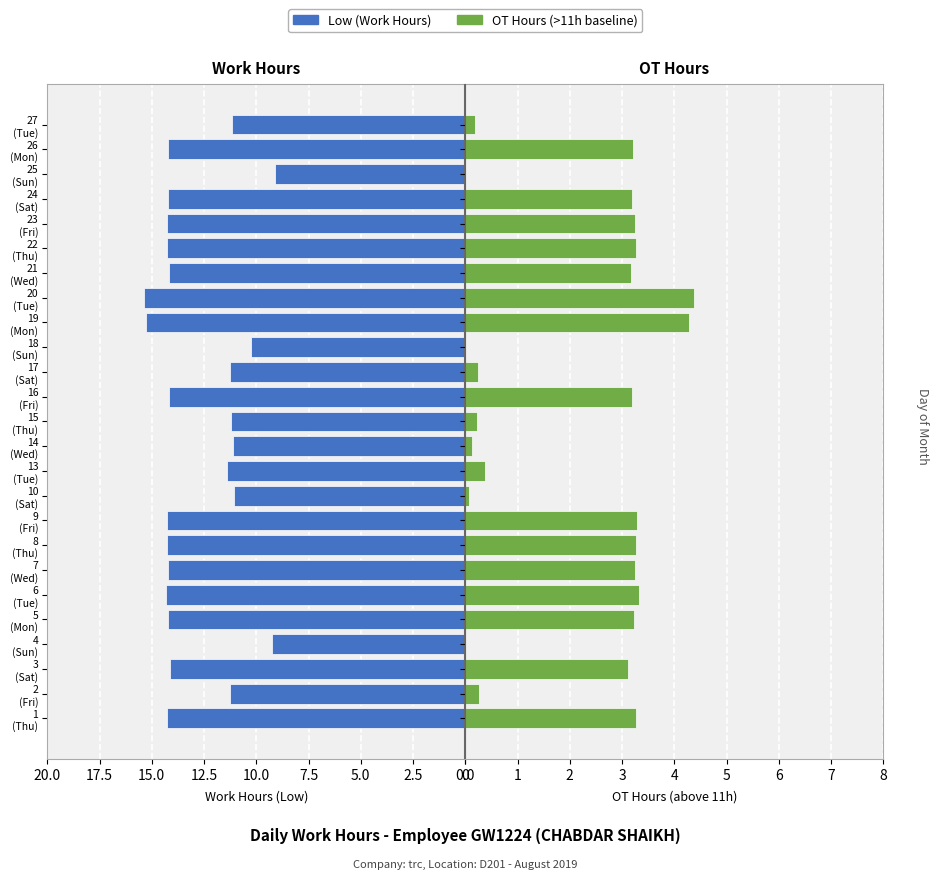

Which series has the largest range (max minus min)?

Low (Work Hours)